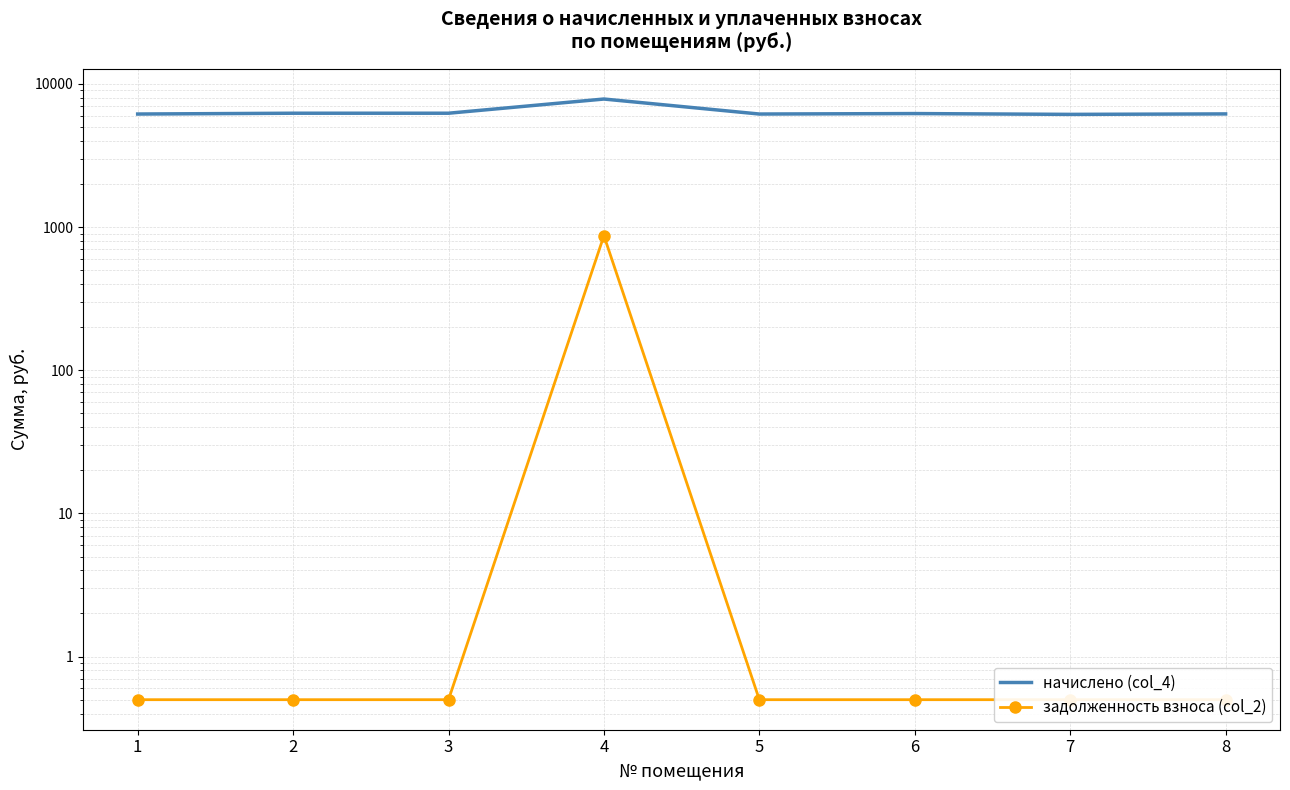

Reading left to right, what are all the values shown in this chart?

начислено (col_4): 1=6163.2	2=6243.8	3=6243.8	4=7845.1	5=6163.2	6=6209.3	7=6128.6	8=6174.9
задолженность взноса (col_2): 1=0.5	2=0.5	3=0.5	4=871.0	5=0.5	6=0.5	7=0.5	8=0.5